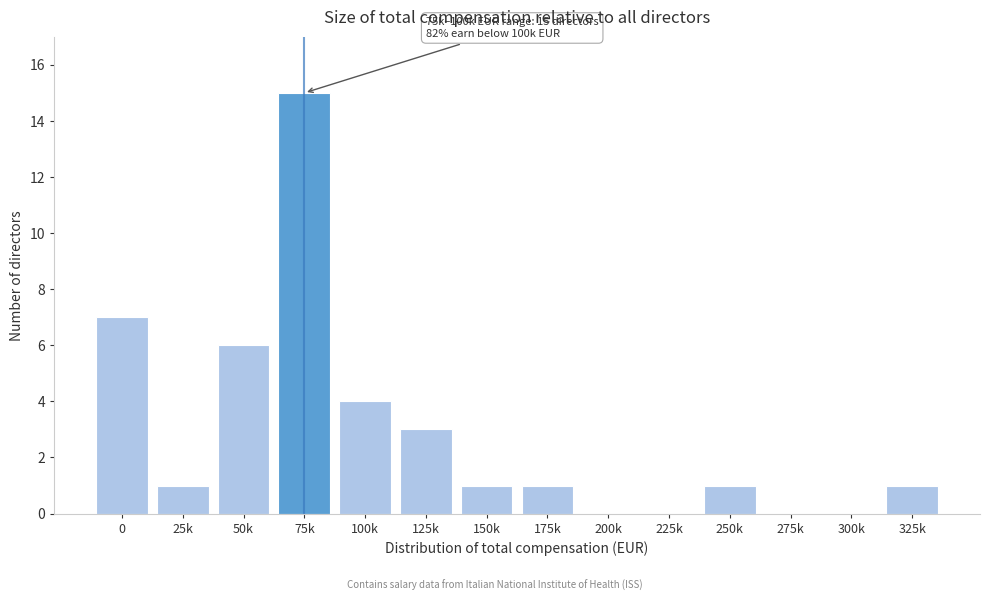

Reading right to left, transcribe all the data shown in this chart.

325k=1	300k=0	275k=0	250k=1	225k=0	200k=0	175k=1	150k=1	125k=3	100k=4	75k=15	50k=6	25k=1	0=7